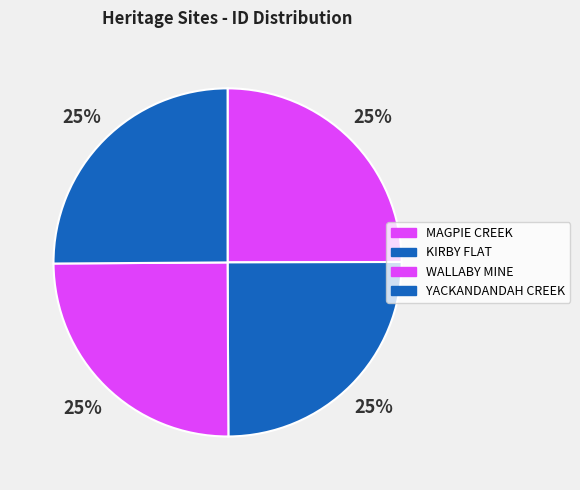

Count the number of slices in the pie.

4